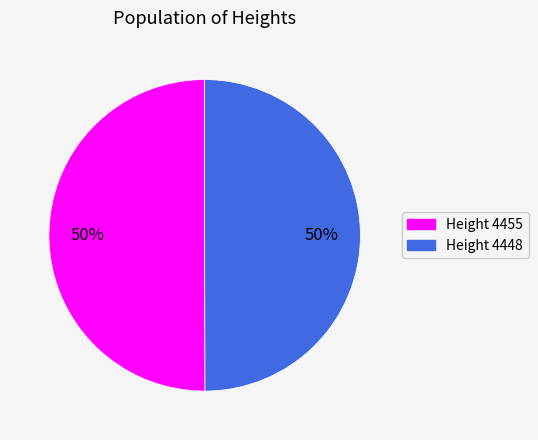

Approximately how many times larger is the value at Height 4455 compared to Height 4448?

1.0